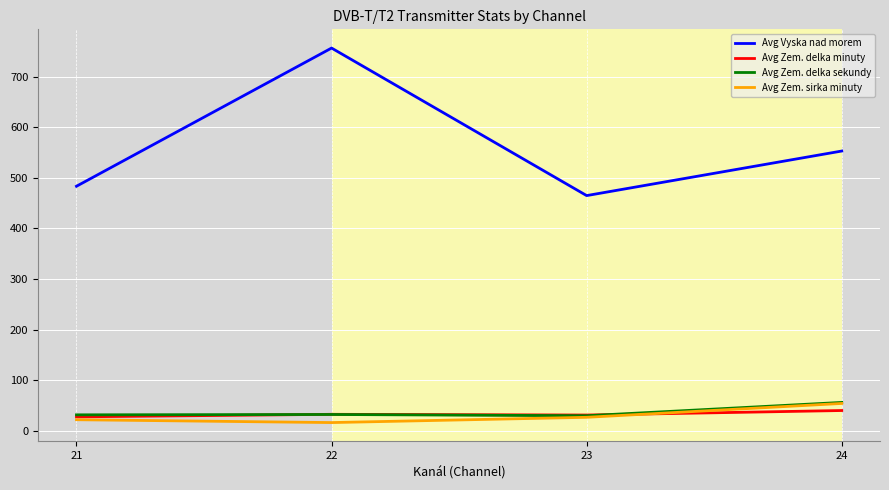

True or false: Avg Vyska nad morem has more than 1 points higher than both neighbors.

False